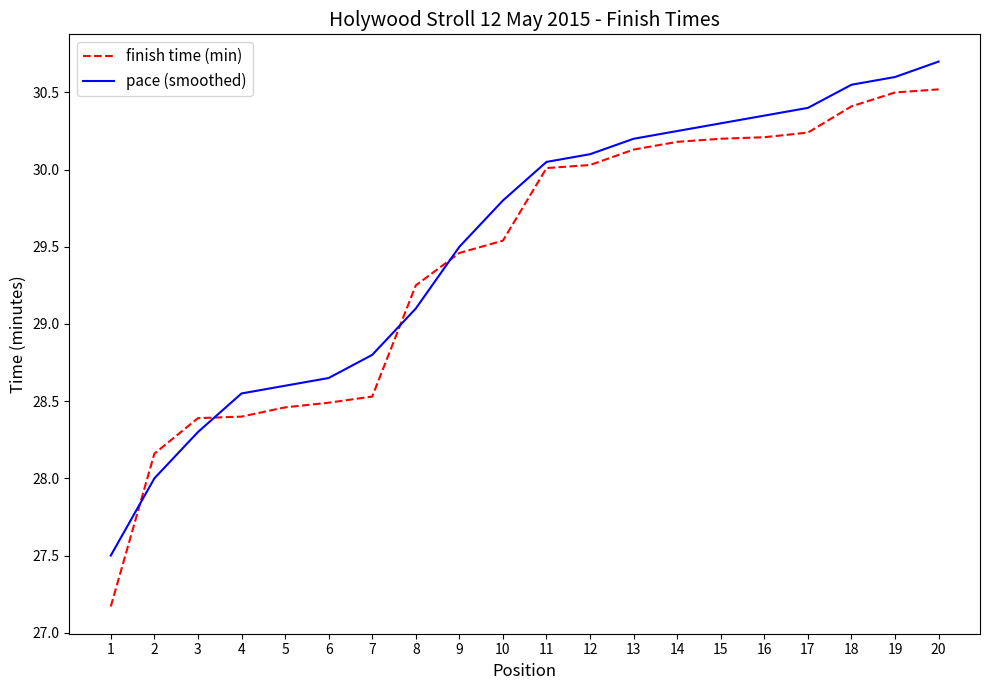

Is the value of finish time (min) at 17 greater than the value of pace (smoothed) at 12?

Yes